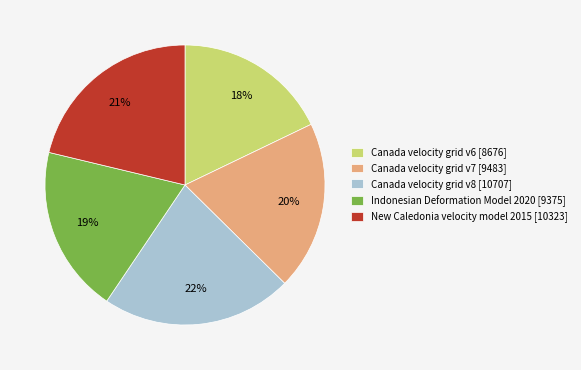

To the nearest percent, what is the combined percentage of Canada velocity grid v8 and Canada velocity grid v7?

42%